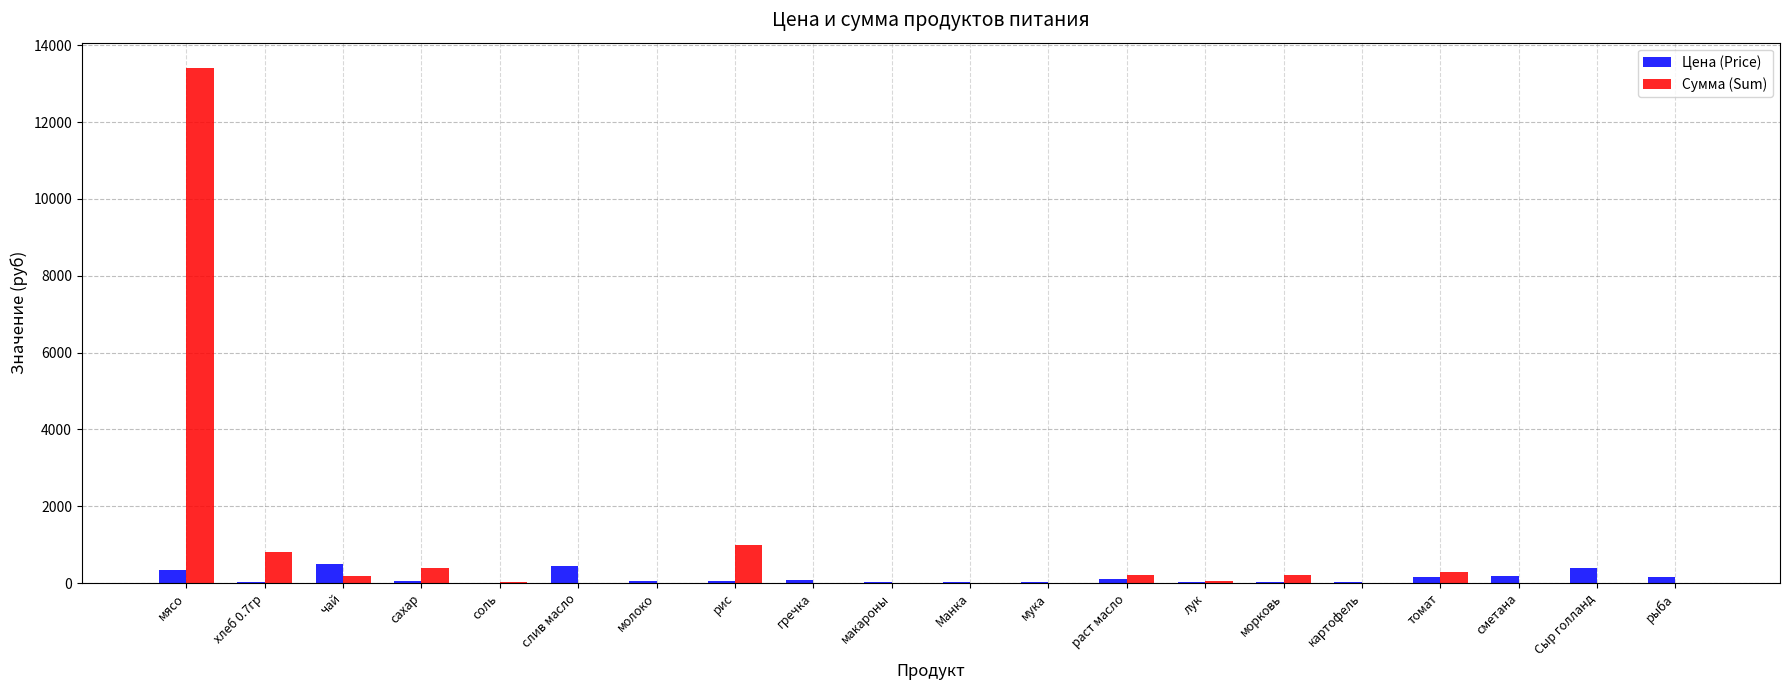

Which label corresponds to the largest value in the chart?

мясо